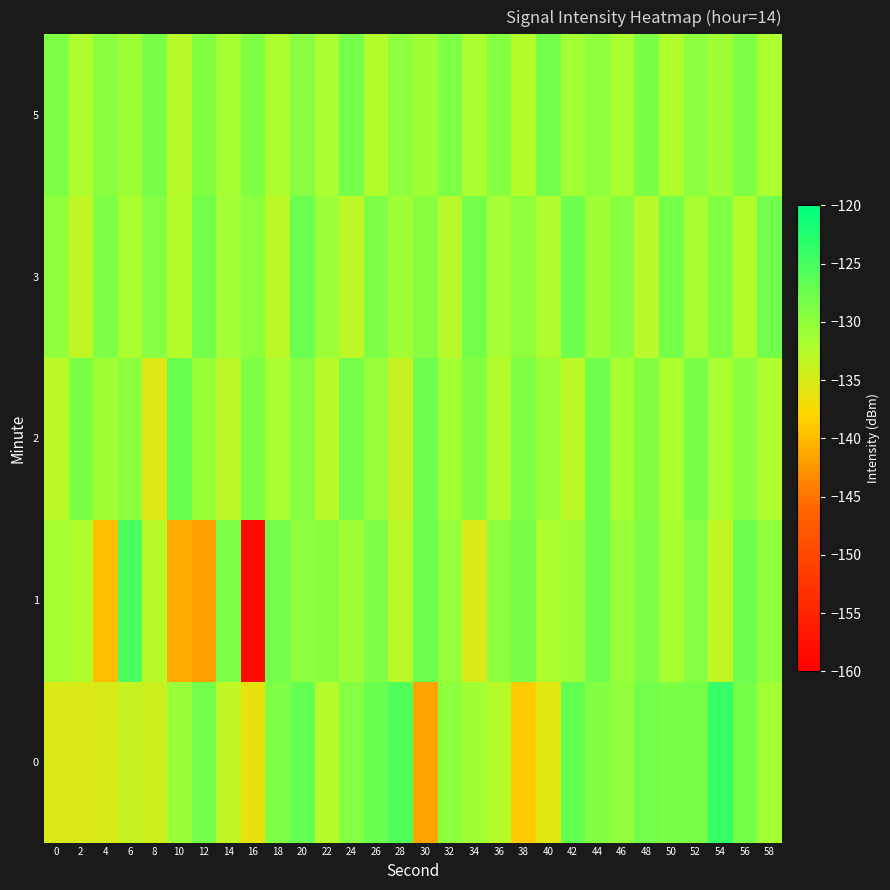

Which has a higher value, 16 or 42?

42